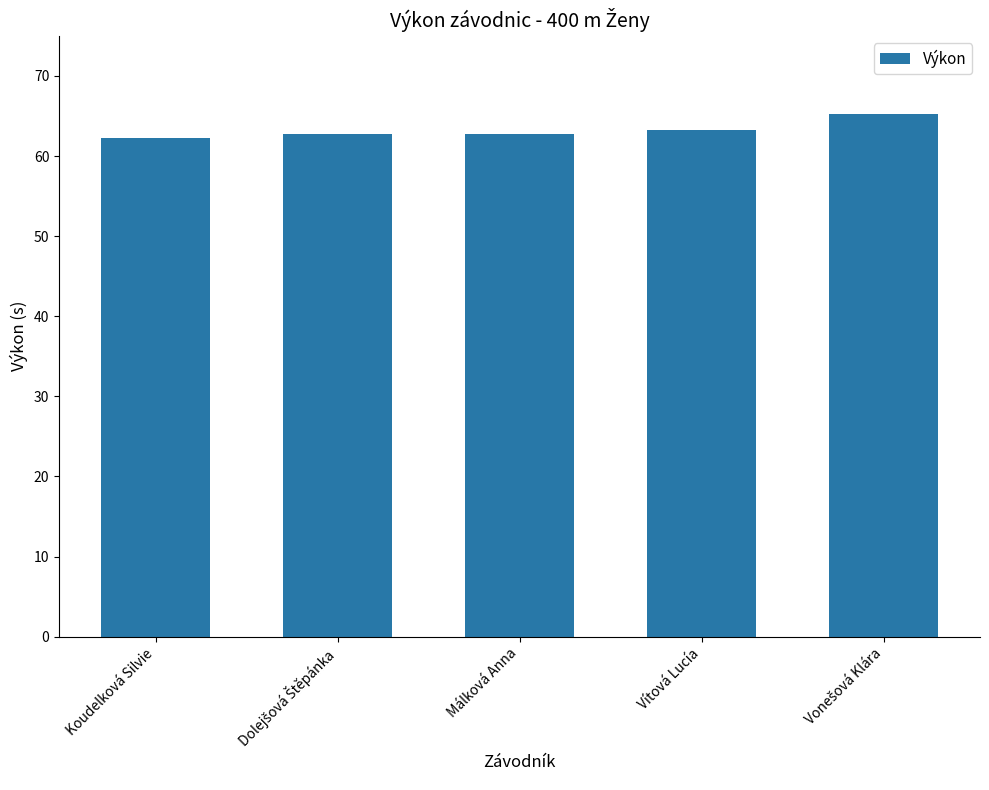

What value does the data have at Koudelková Silvie?

62.3